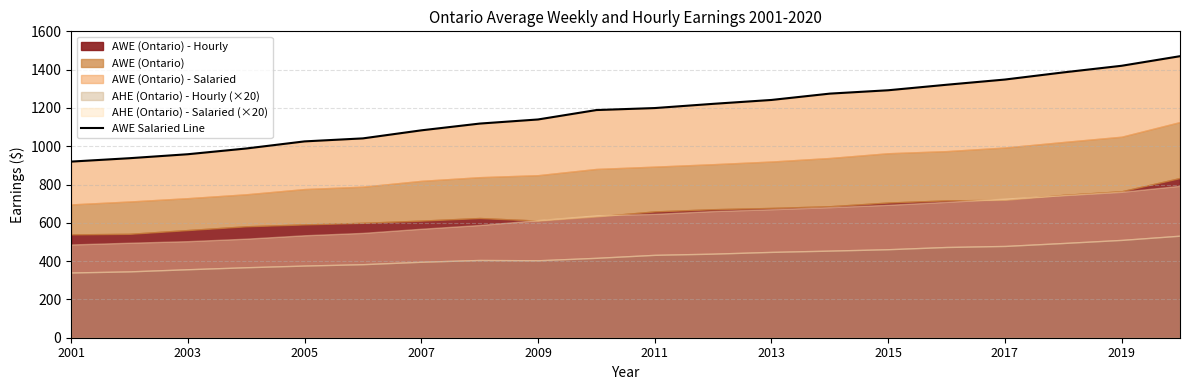

What is the maximum value shown in the chart?

1470.2